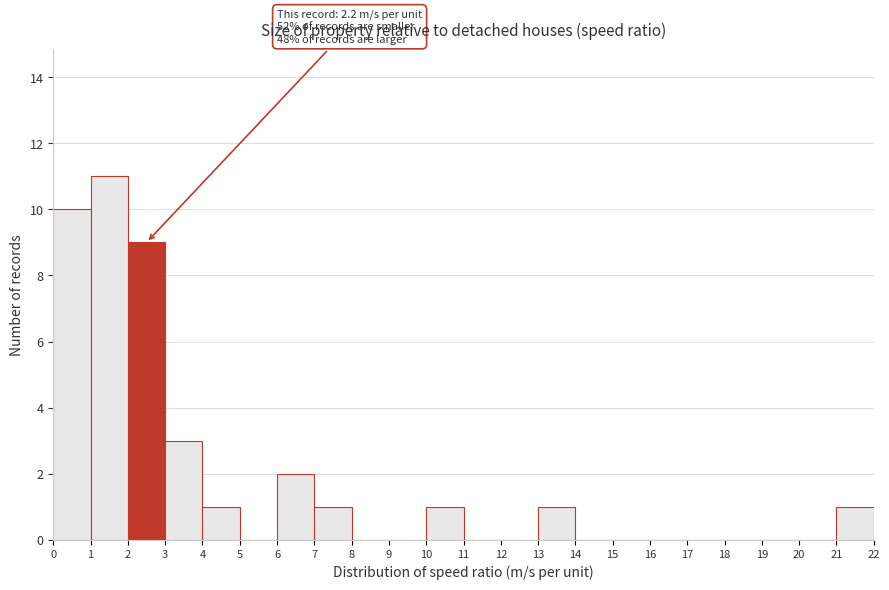

Over which range of the x-axis is the bar tallest?

1 to 2